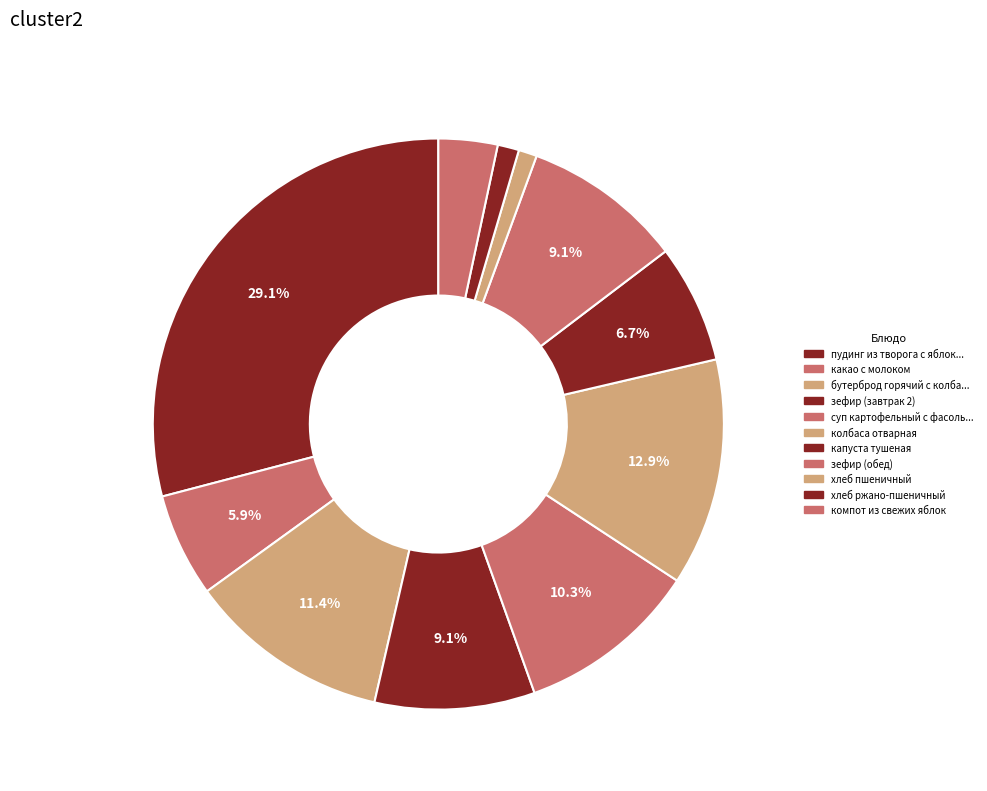

What is the largest slice in the pie chart?

пудинг из творога с яблоками